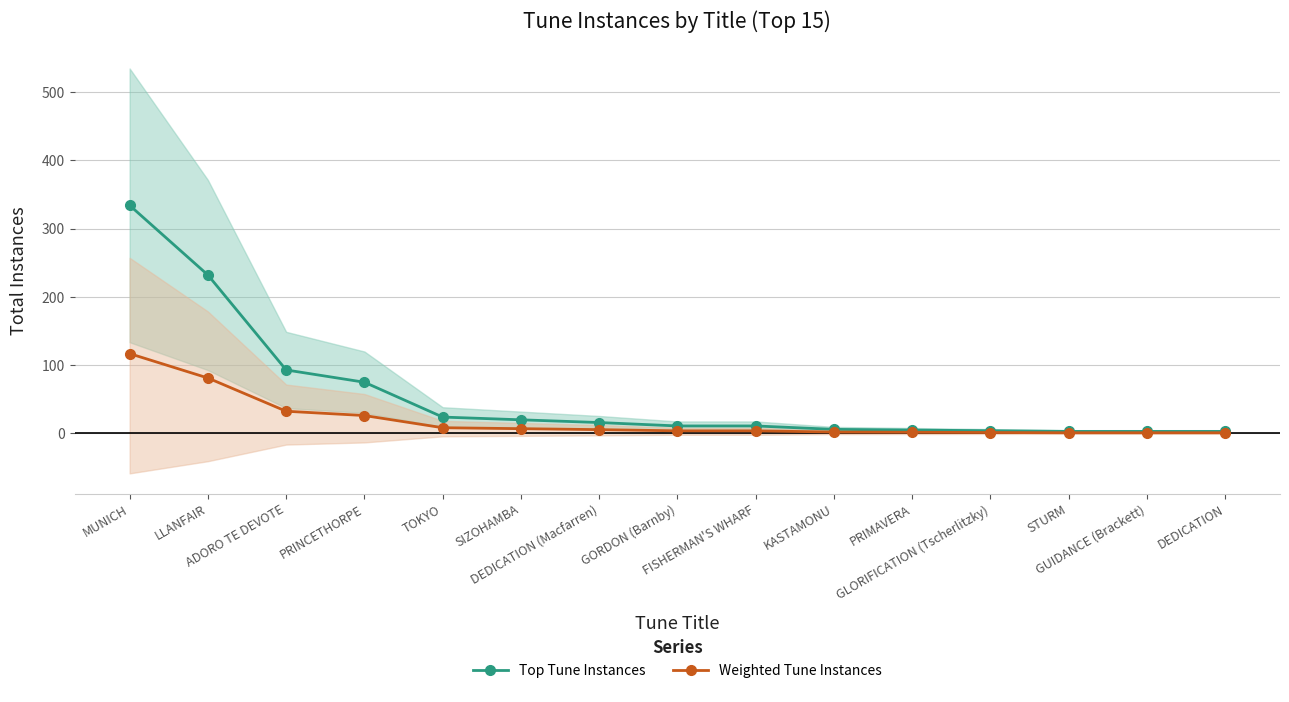

At MUNICH, list the series in order from smallest to largest.

Weighted Tune Instances, Top Tune Instances